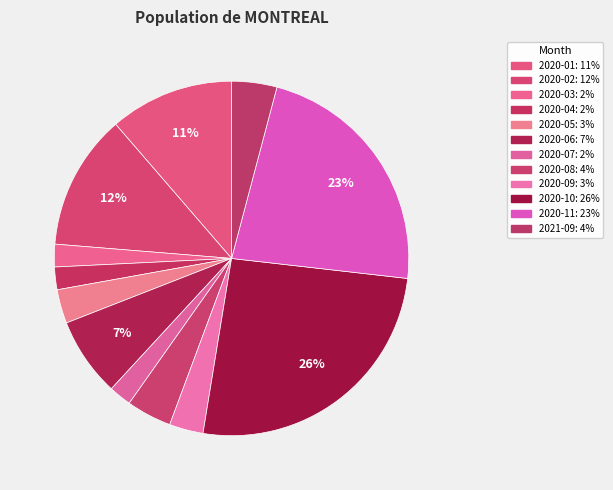

How many slices are in this pie chart?

12